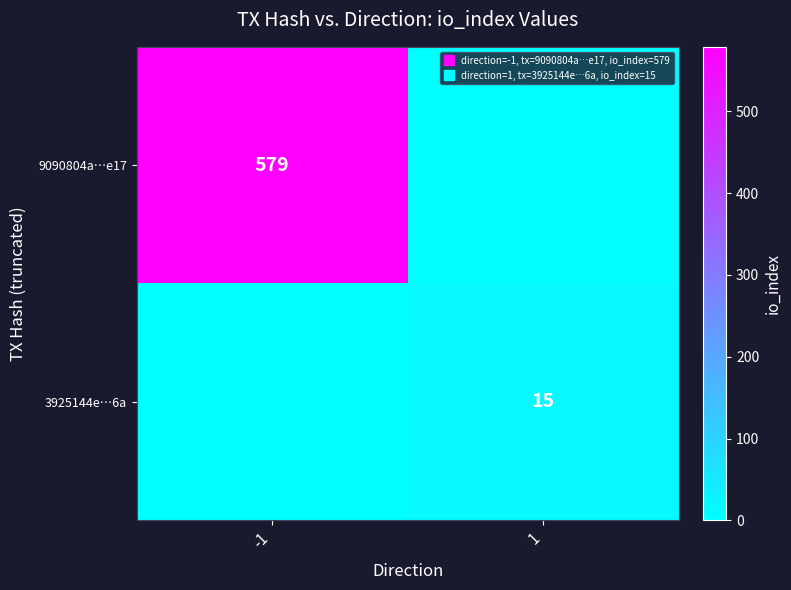

How many data points in 3925144e…6a are less than 15?

1